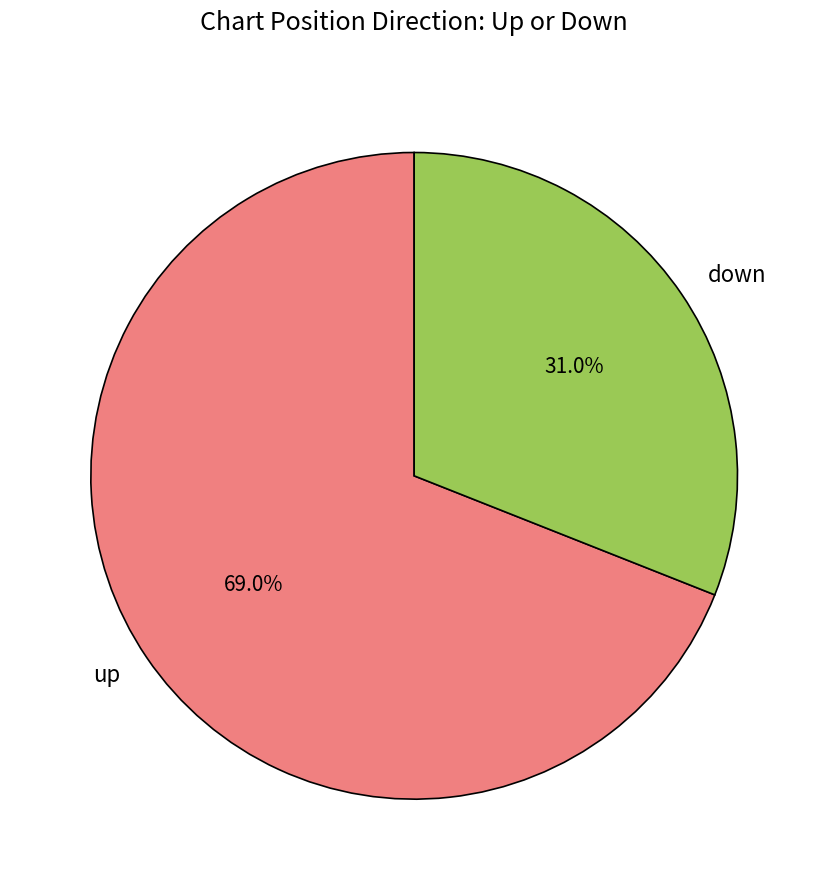

How much of the chart is everything except down?

69.0%